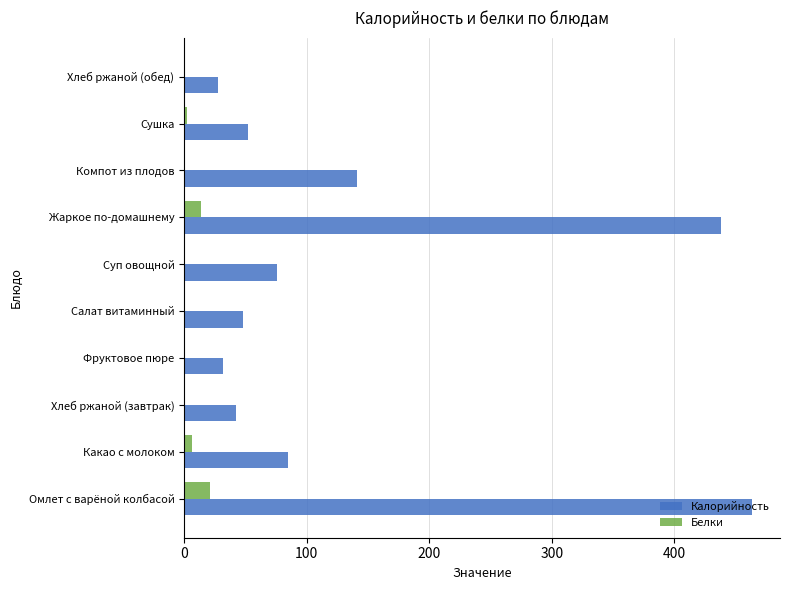

The Калорийность series shows 141 at Компот из плодов. True or false?

True